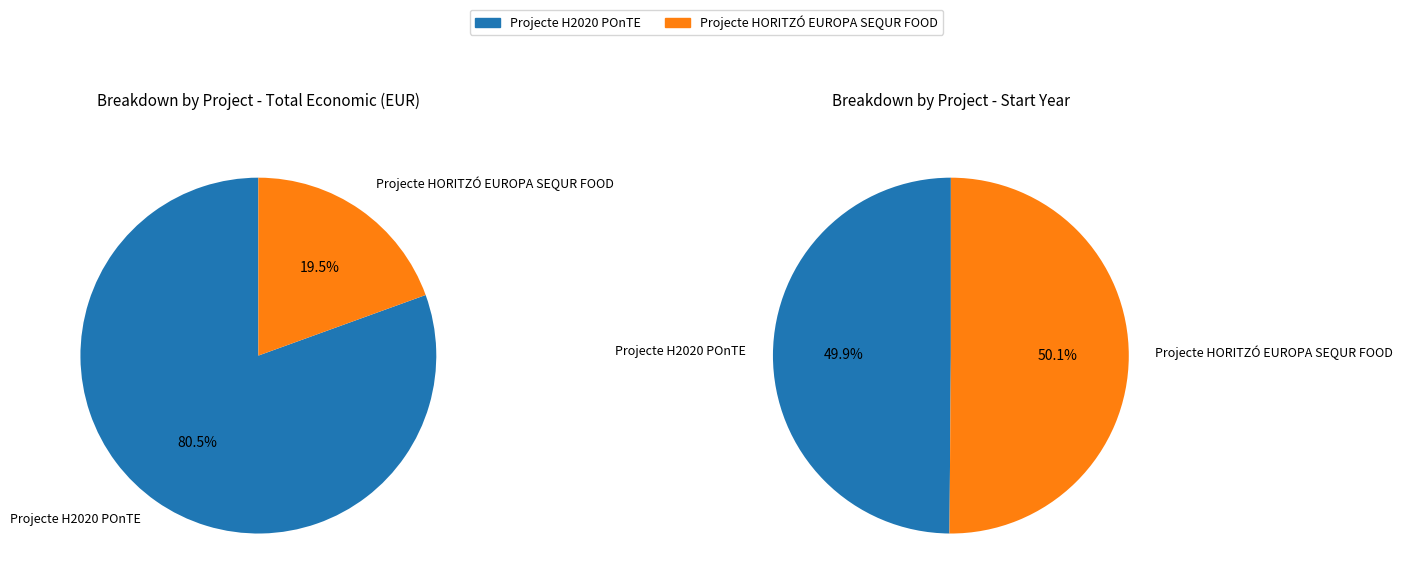

Rank the categories by value from lowest to highest.

Projecte HORITZÓ EUROPA SEQUR FOOD, Projecte H2020 POnTE